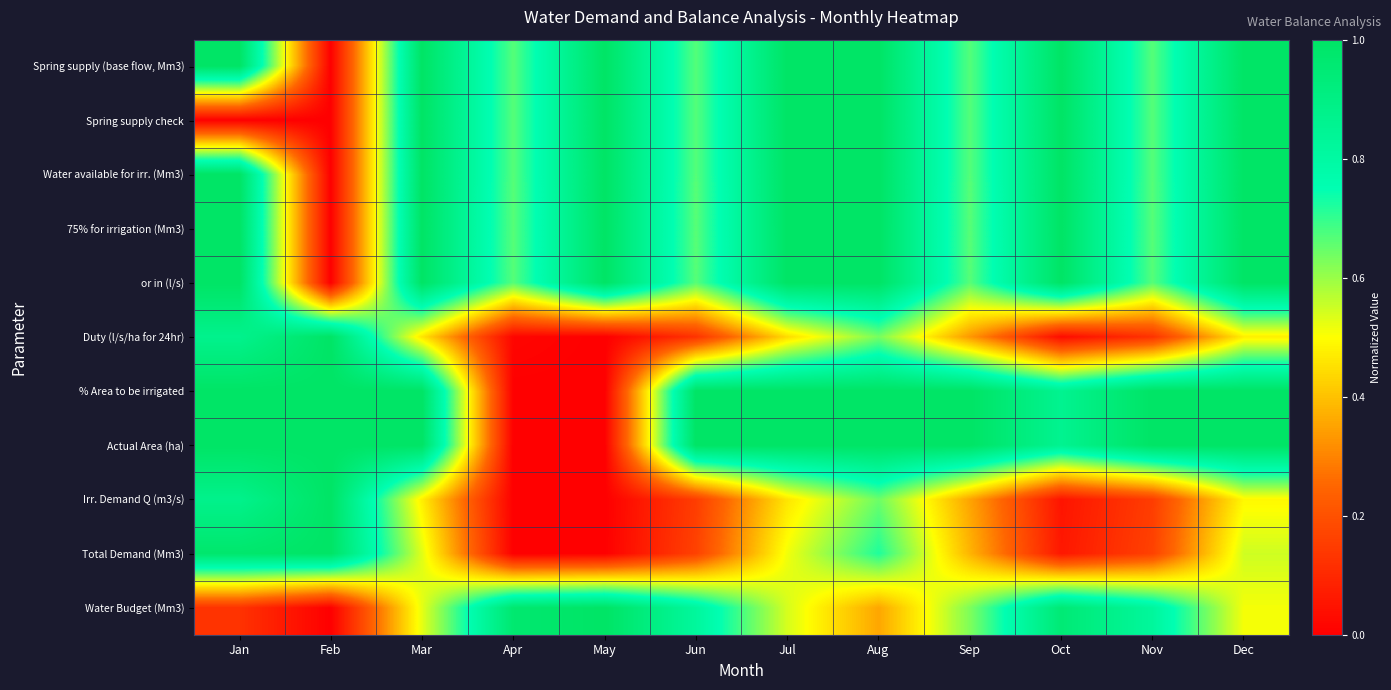

What is the greatest value displayed?

1.0